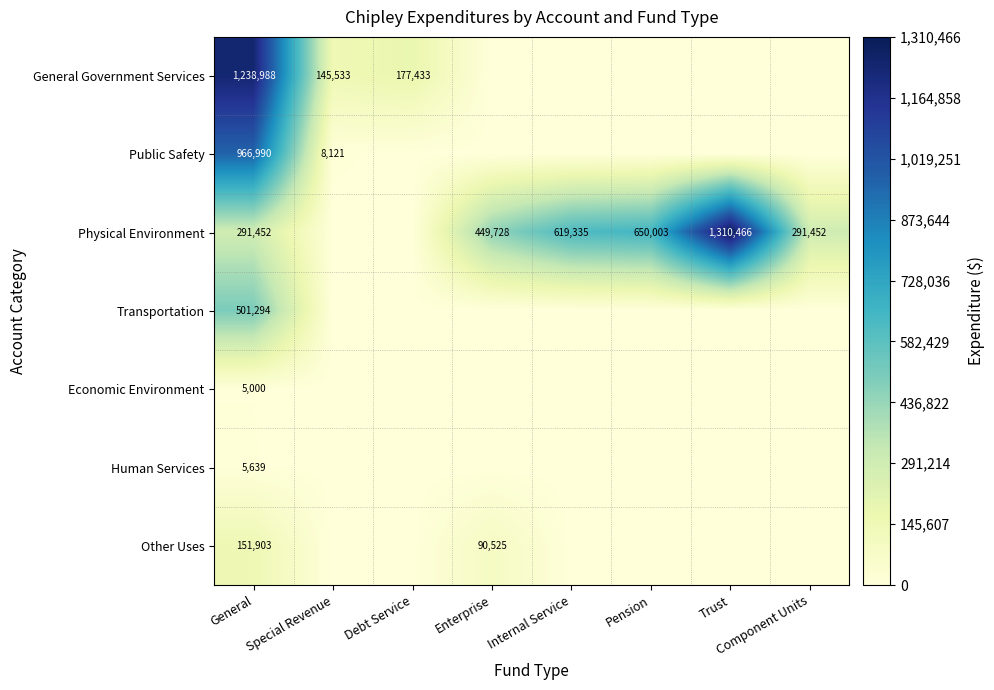

Is it true that Physical Environment equals 449711 at Trust?

False